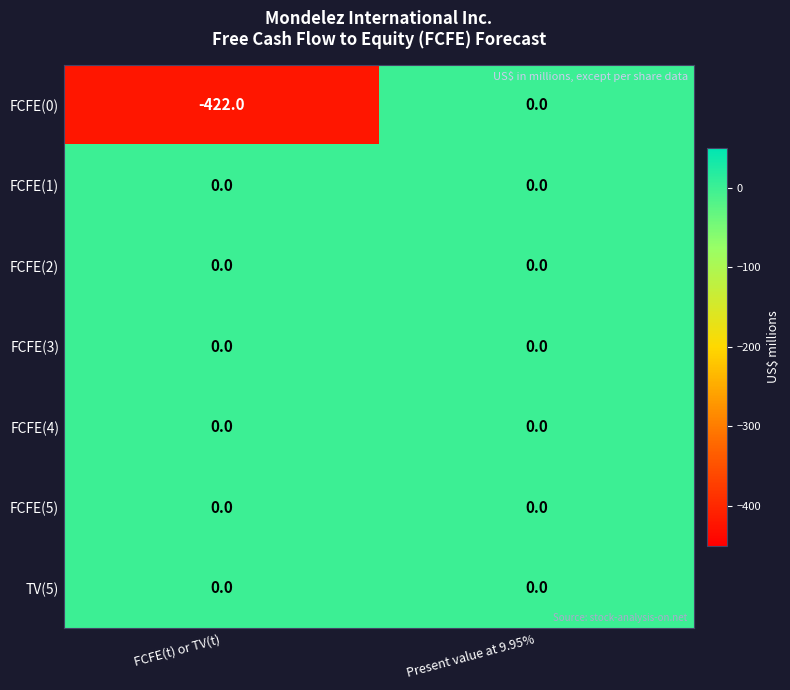

What is the smallest value displayed?

-422